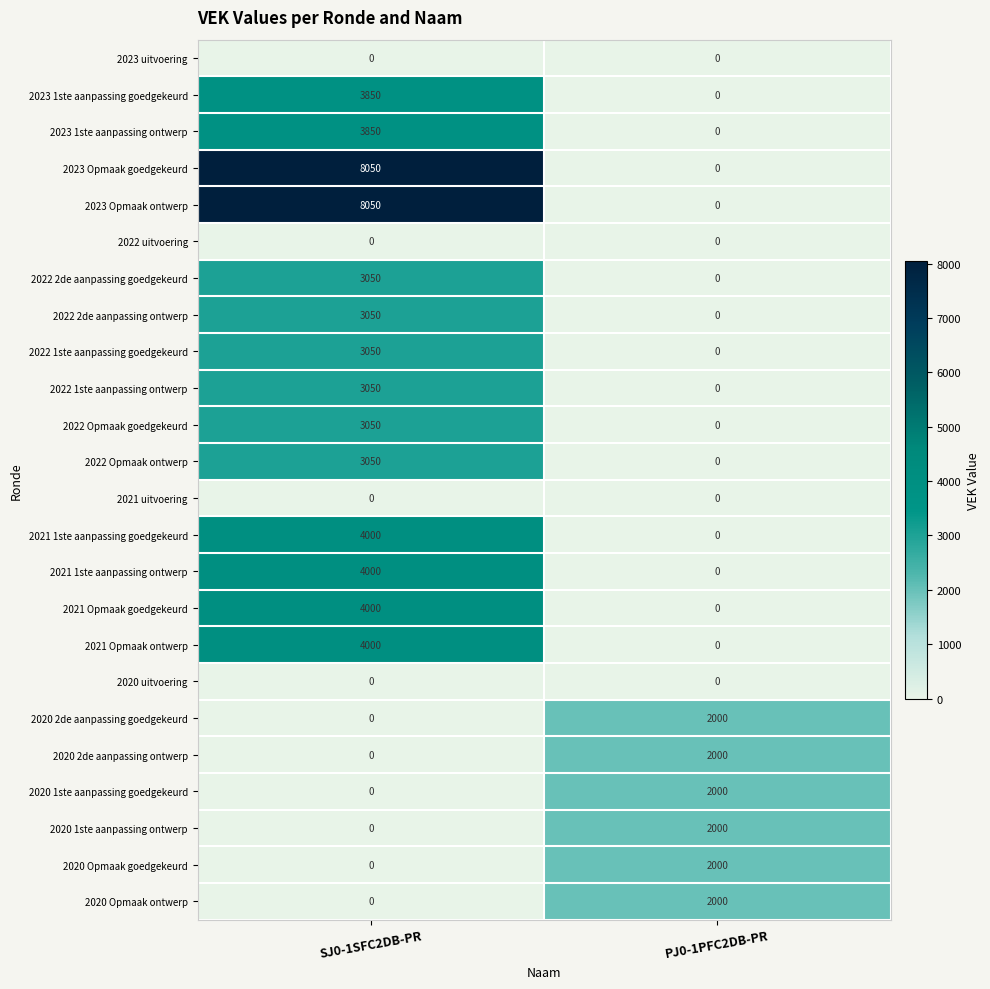

The value of 2021 uitvoering at PJ0-1PFC2DB-PR is 0. True or false?

True